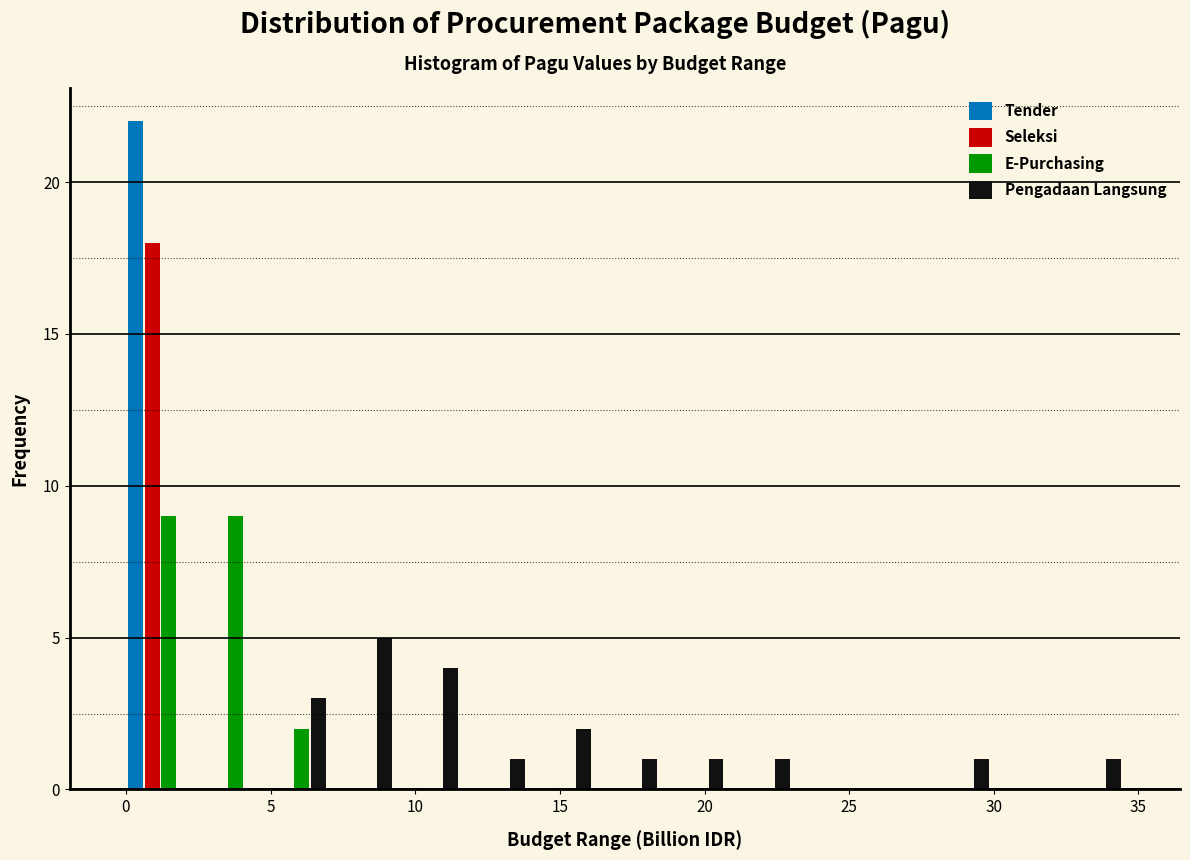

Reading left to right, list every range on the x-axis with the height of the bar of each series over it. Neither the bar edges nor the heights are printed on the chart, so give them approximately, as read against the axes.

0.0 to 2.5: Tender=22	Seleksi=18	E-Purchasing=9	Pengadaan Langsung=0
2.5 to 4.5: Tender=0	Seleksi=0	E-Purchasing=9	Pengadaan Langsung=0
4.5 to 7.0: Tender=0	Seleksi=0	E-Purchasing=2	Pengadaan Langsung=3
7.0 to 9.0: Tender=0	Seleksi=0	E-Purchasing=0	Pengadaan Langsung=5
9.0 to 11.5: Tender=0	Seleksi=0	E-Purchasing=0	Pengadaan Langsung=4
11.5 to 14.0: Tender=0	Seleksi=0	E-Purchasing=0	Pengadaan Langsung=1
14.0 to 16.0: Tender=0	Seleksi=0	E-Purchasing=0	Pengadaan Langsung=2
16.0 to 18.5: Tender=0	Seleksi=0	E-Purchasing=0	Pengadaan Langsung=1
18.5 to 20.5: Tender=0	Seleksi=0	E-Purchasing=0	Pengadaan Langsung=1
20.5 to 23.0: Tender=0	Seleksi=0	E-Purchasing=0	Pengadaan Langsung=1
23.0 to 25.5: Tender=0	Seleksi=0	E-Purchasing=0	Pengadaan Langsung=0
25.5 to 27.5: Tender=0	Seleksi=0	E-Purchasing=0	Pengadaan Langsung=0
27.5 to 30.0: Tender=0	Seleksi=0	E-Purchasing=0	Pengadaan Langsung=1
30.0 to 32.0: Tender=0	Seleksi=0	E-Purchasing=0	Pengadaan Langsung=0
32.0 to 34.5: Tender=0	Seleksi=0	E-Purchasing=0	Pengadaan Langsung=1